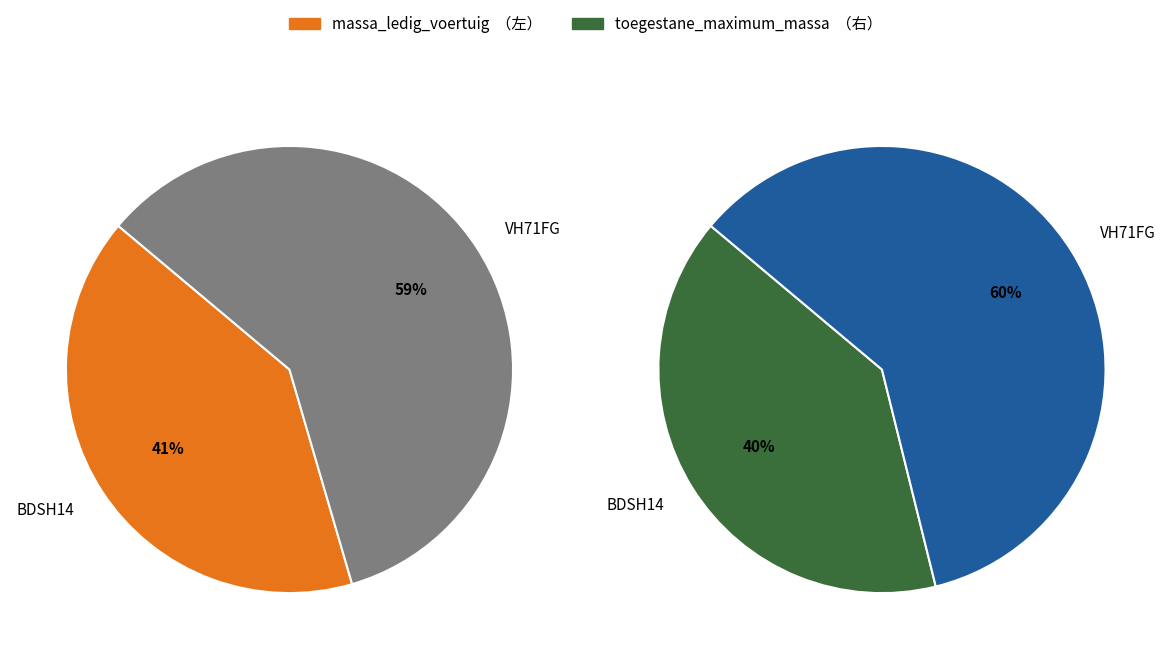

How many segments does this pie chart have?

2